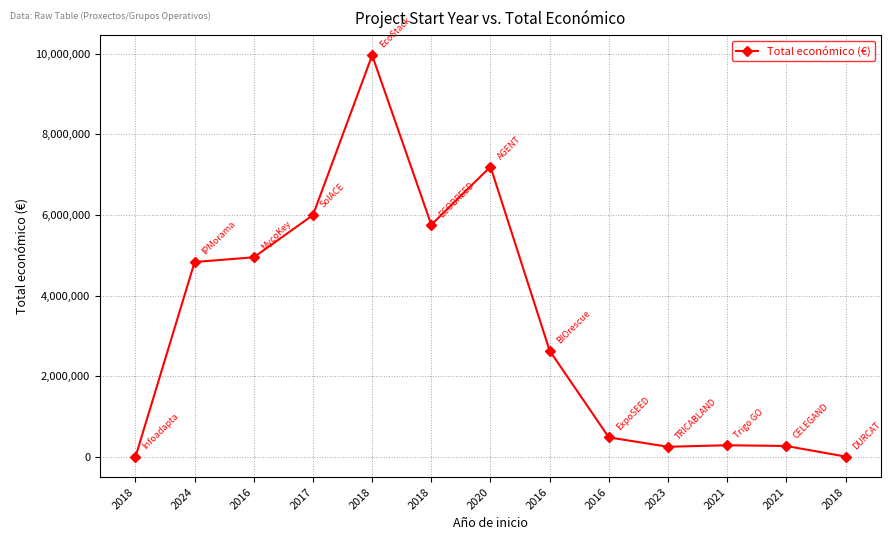

What is the difference between the values at 2018 and 2021?

9691842